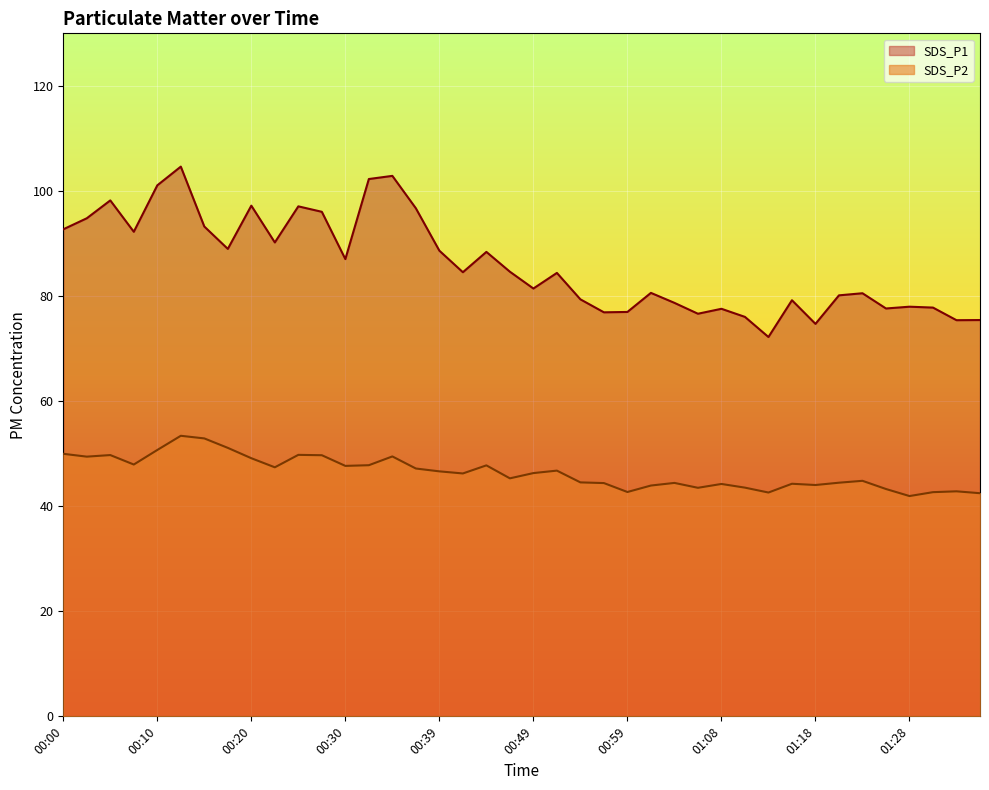

How many categories are shown in the chart?

40